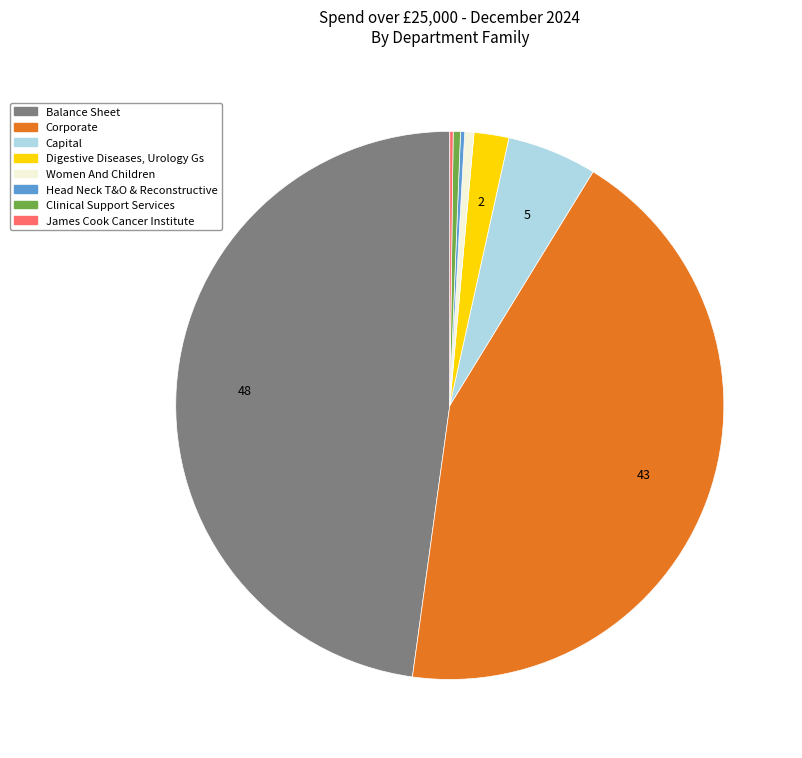

Which category has the biggest portion of the pie?

Balance Sheet